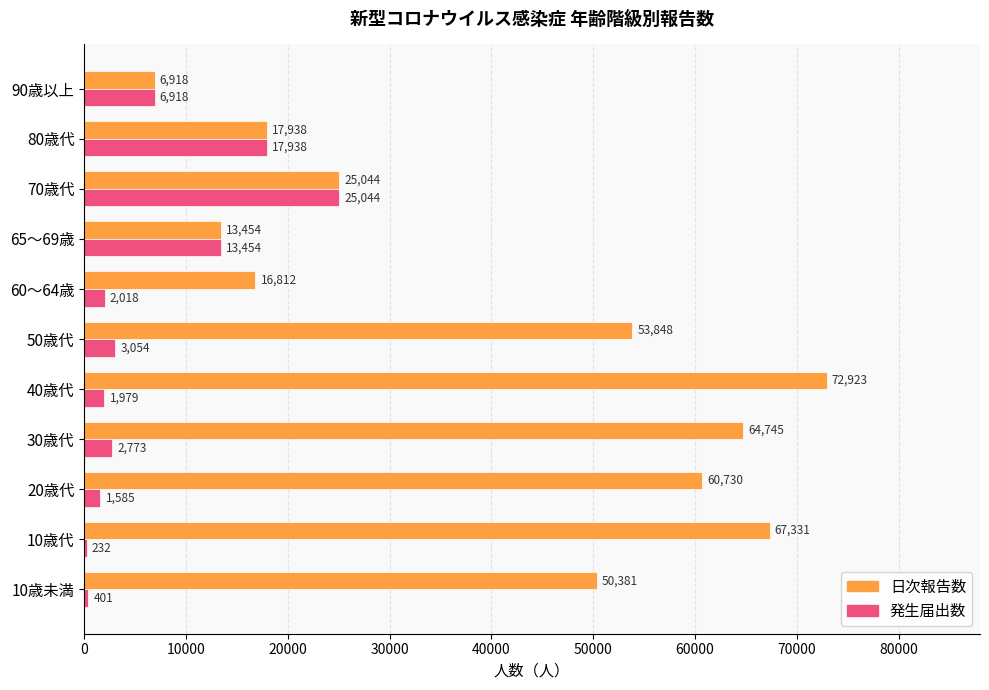

What is the maximum value shown in the chart?

72923